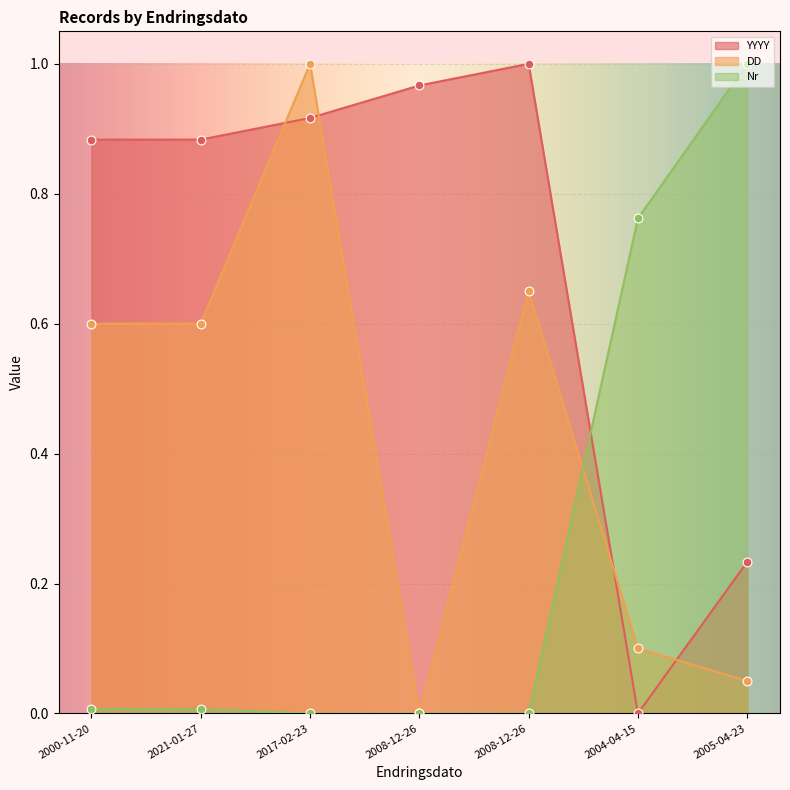

Which series reaches the maximum Y coordinate?

Nr